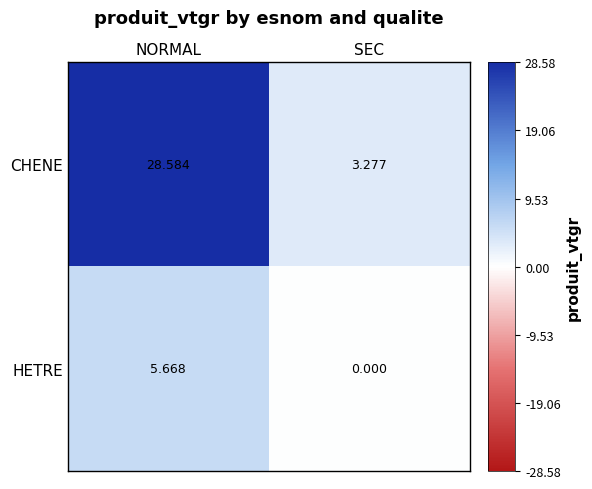

At which label does HETRE first exceed 5?

NORMAL